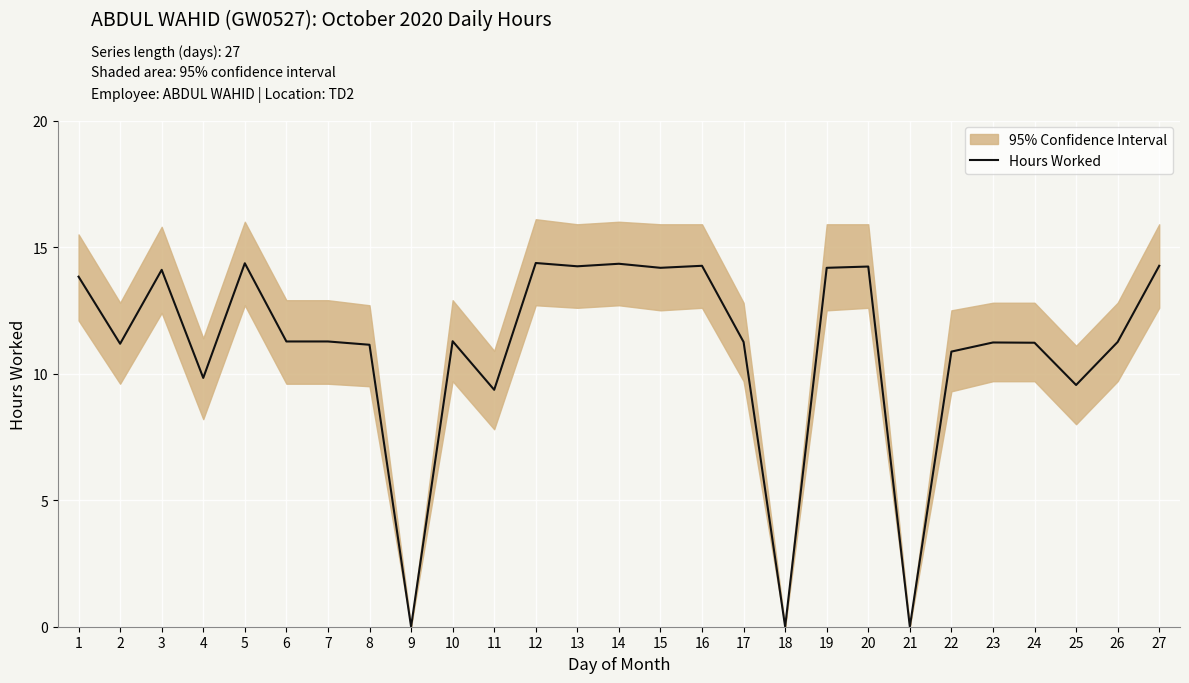

Where does the data first go above 11?

1